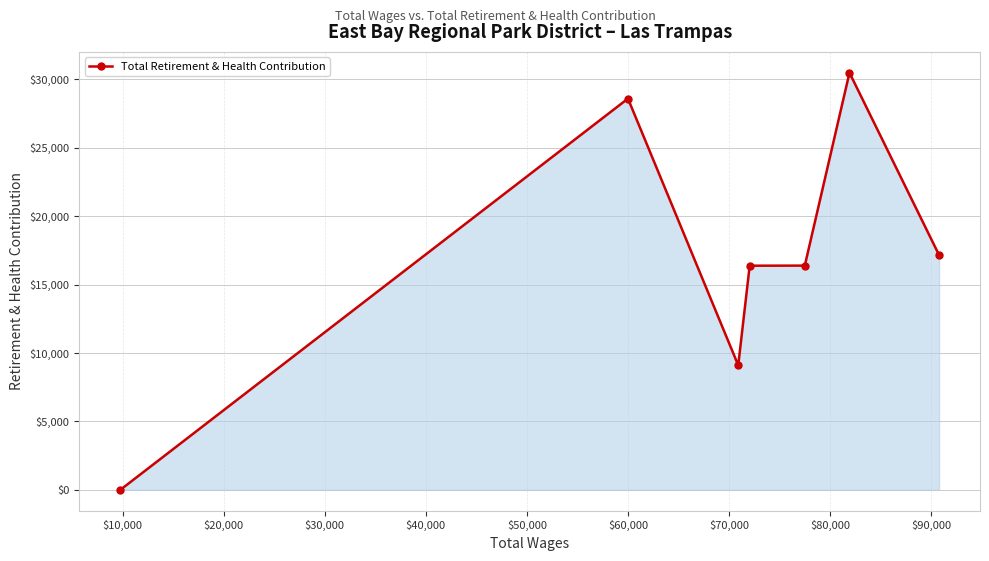

What is the greatest value displayed?

30491